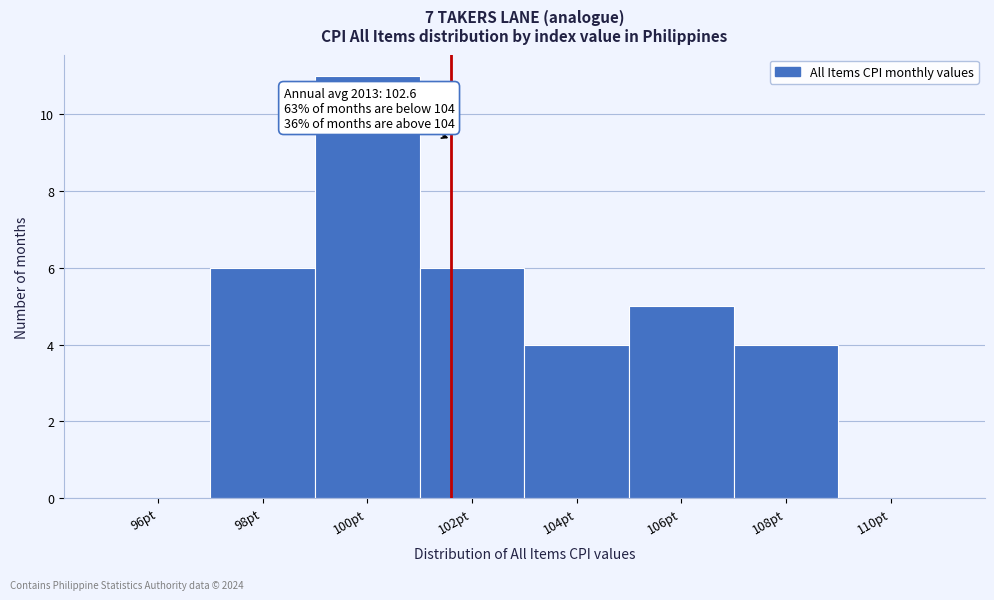

Reading right to left, transcribe all the data shown in this chart.

110pt=0	108pt=4	106pt=5	104pt=4	102pt=6	100pt=11	98pt=6	96pt=0